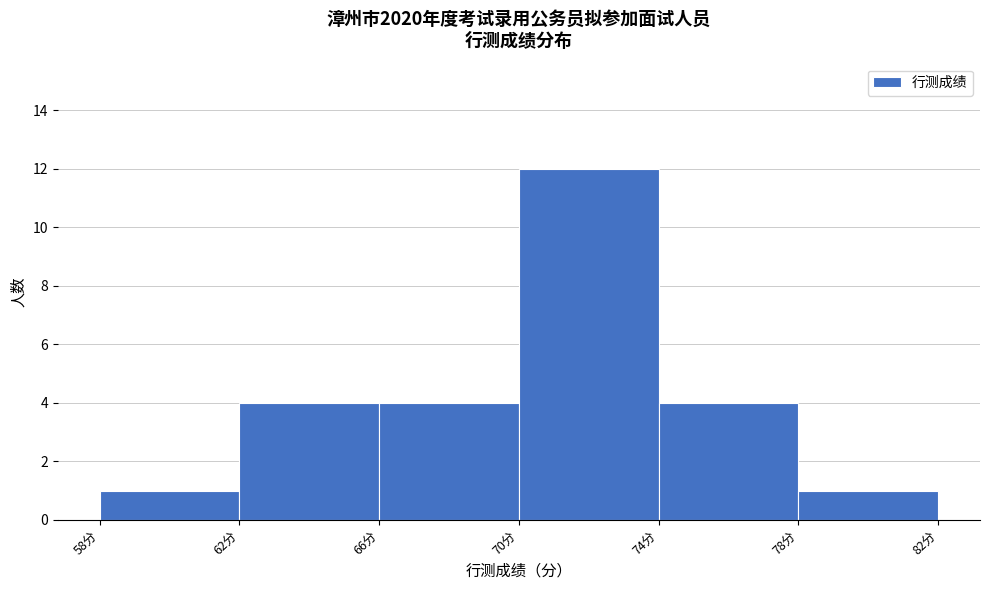

How tall is the bar that spans 74 to 78 on the x-axis? The values are not printed on the chart, so give them approximately, as read against the axis.

4